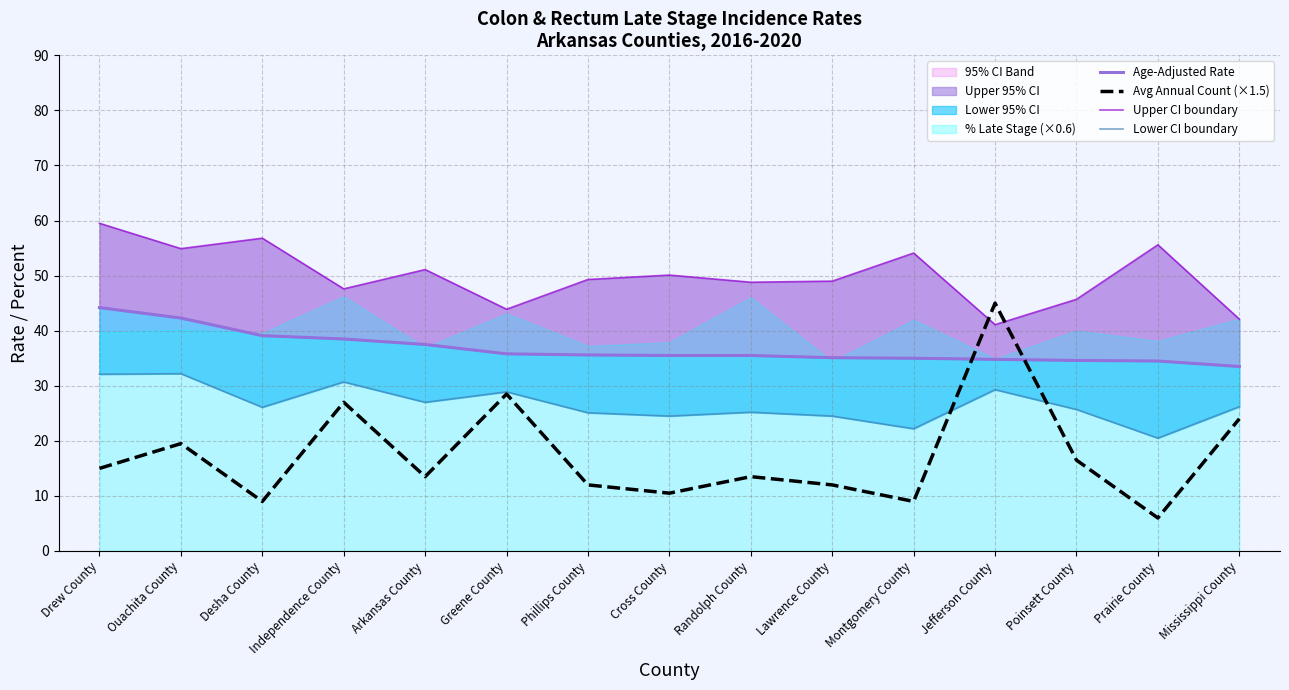

Which series has the largest total across all categories?

Upper CI boundary